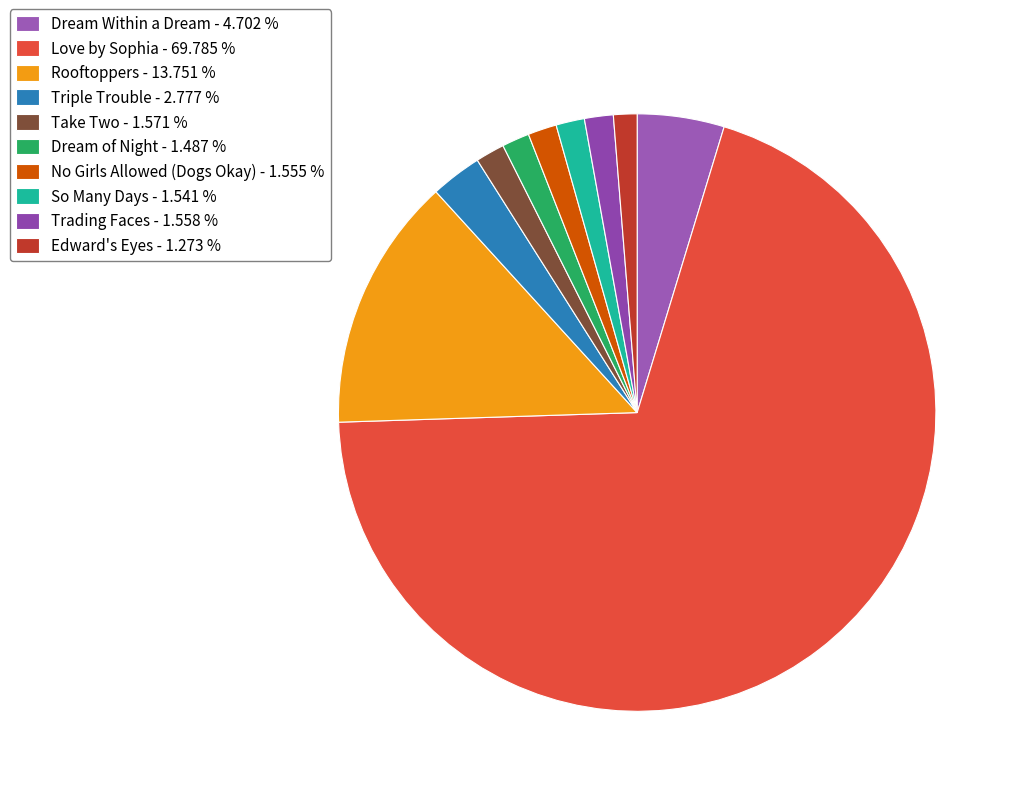

To the nearest percent, what portion does Take Two represent?

2%